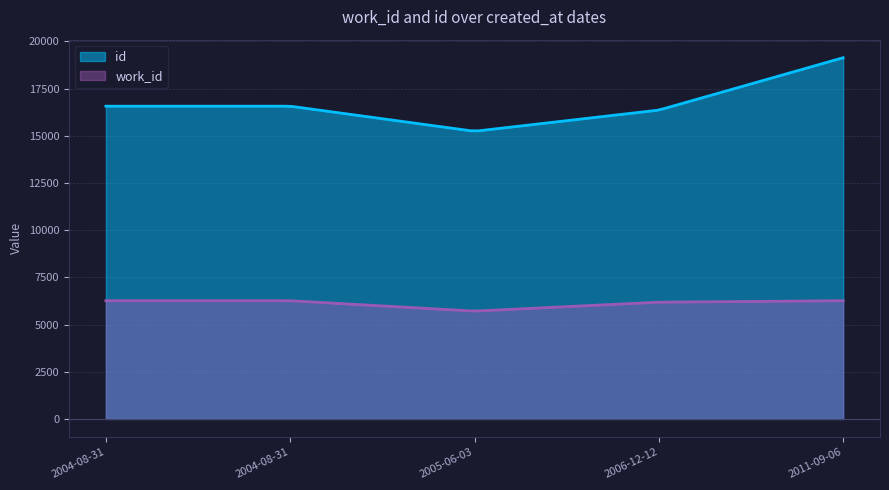

What is the sum of the work_id values at 2004-08-31 and 2006-12-12?

12451